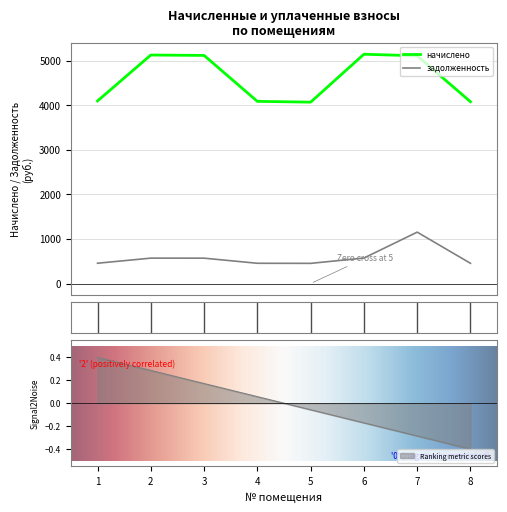

Where is the first local maximum for задолженность?

2